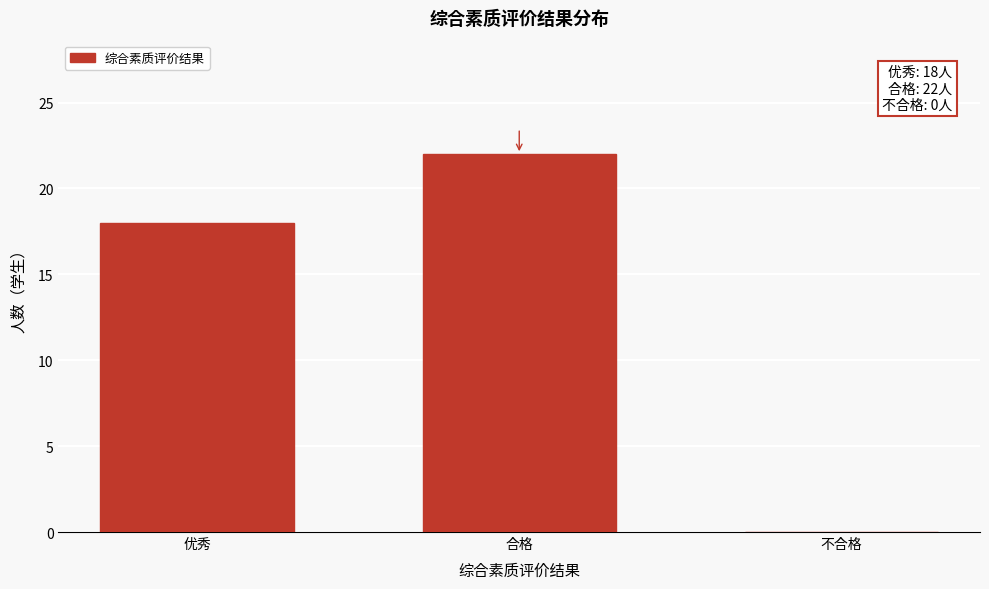

Reading right to left, transcribe all the data shown in this chart.

不合格=0	合格=22	优秀=18